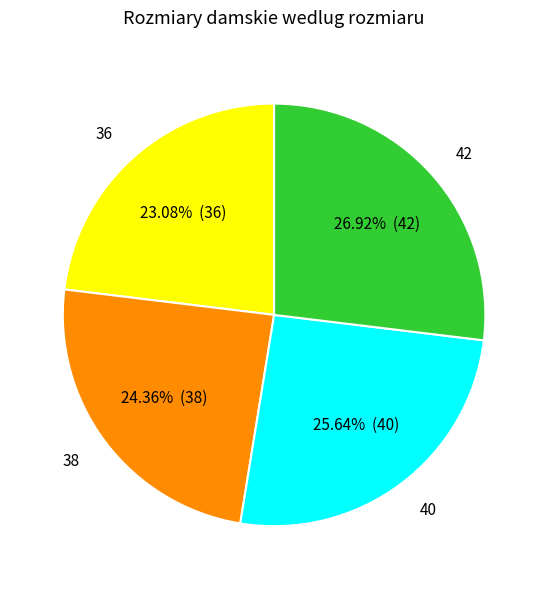

Is there any slice that represents more than half of the pie?

No